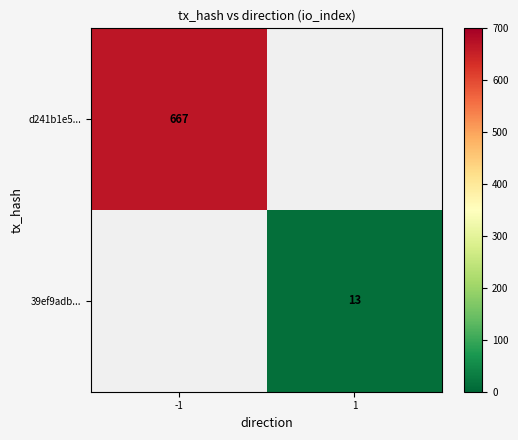

The 39ef9adb... series shows 5.0 at 1. True or false?

False